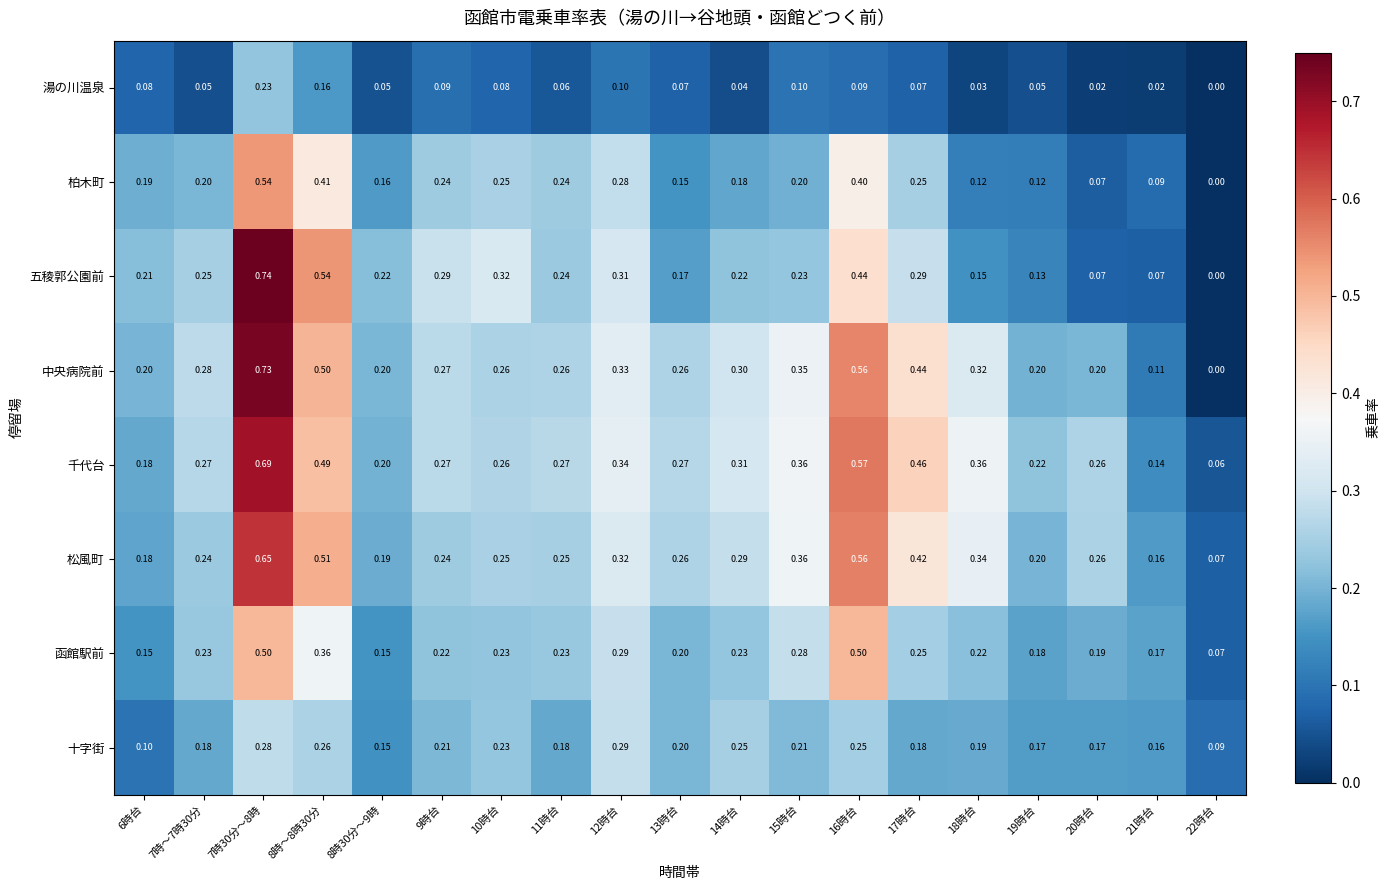

Between 10時台 and 14時台, which series saw the biggest shift?

五稜郭公園前